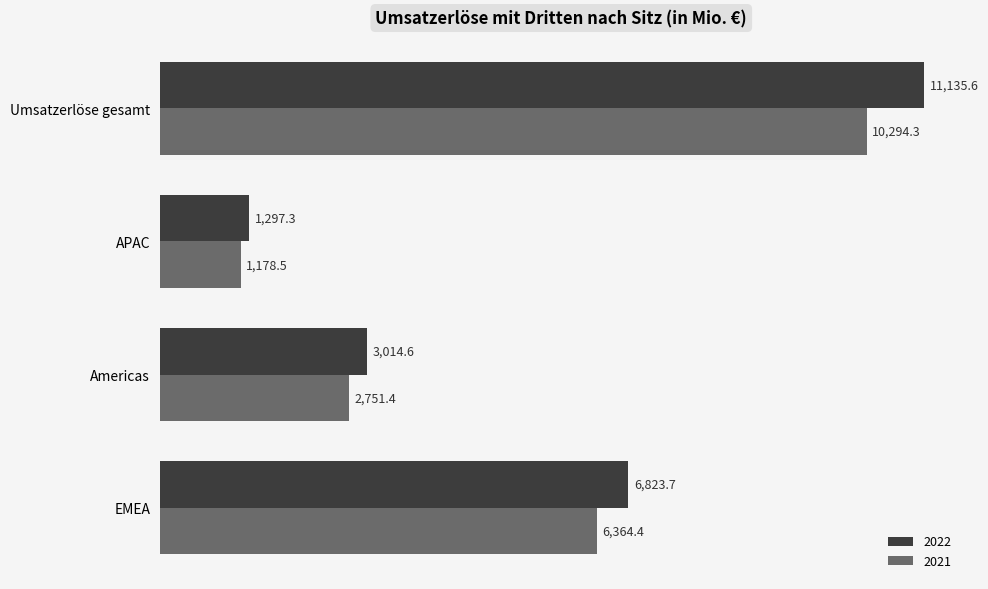

What is the total value across all series at Umsatzerlöse gesamt?

21429.9